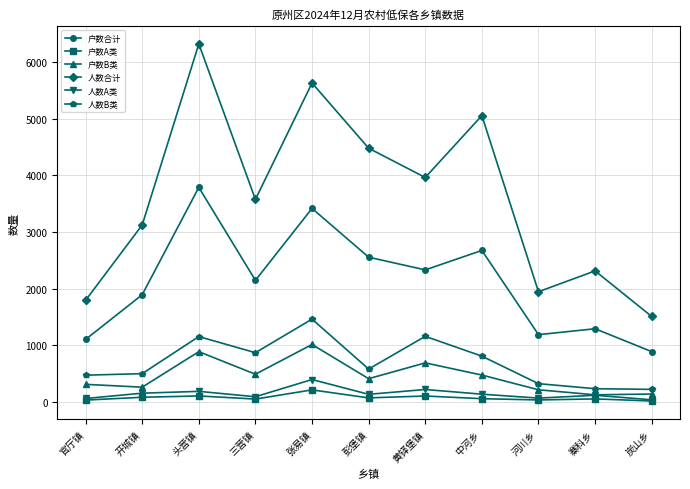

What are all the series names shown in the legend?

户数合计, 户数A类, 户数B类, 人数合计, 人数A类, 人数B类